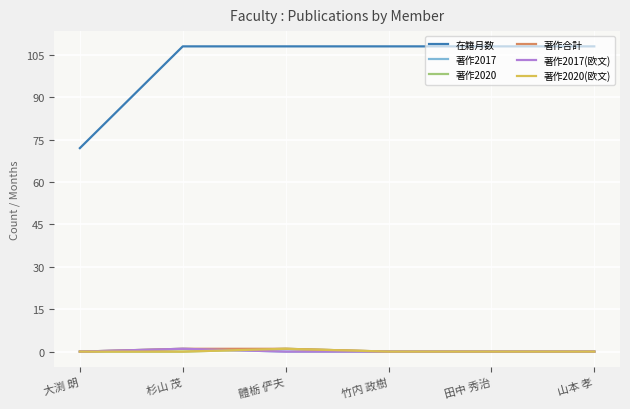

Does the chart have visible grid lines?

Yes